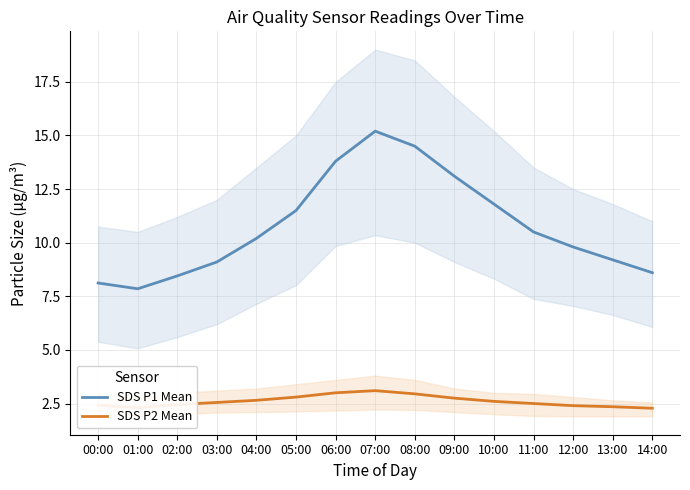

True or false: SDS P2 Mean and SDS P1 Mean intersect in this chart.

False